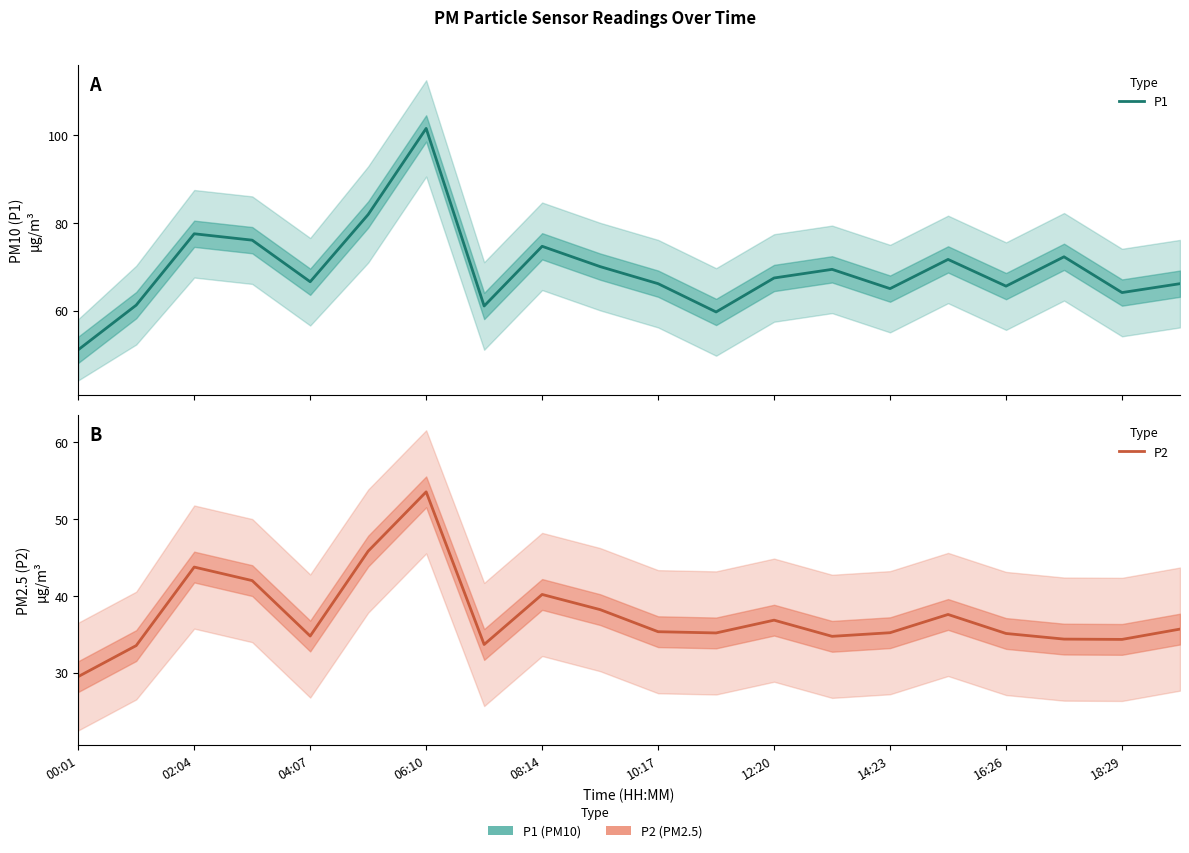

What are all the series names shown in the legend?

P1, P2